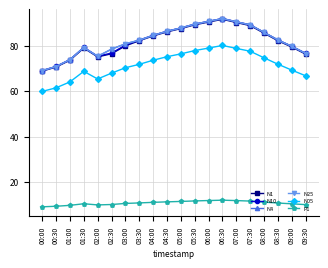

Where is the first local minimum for N10?

02:00